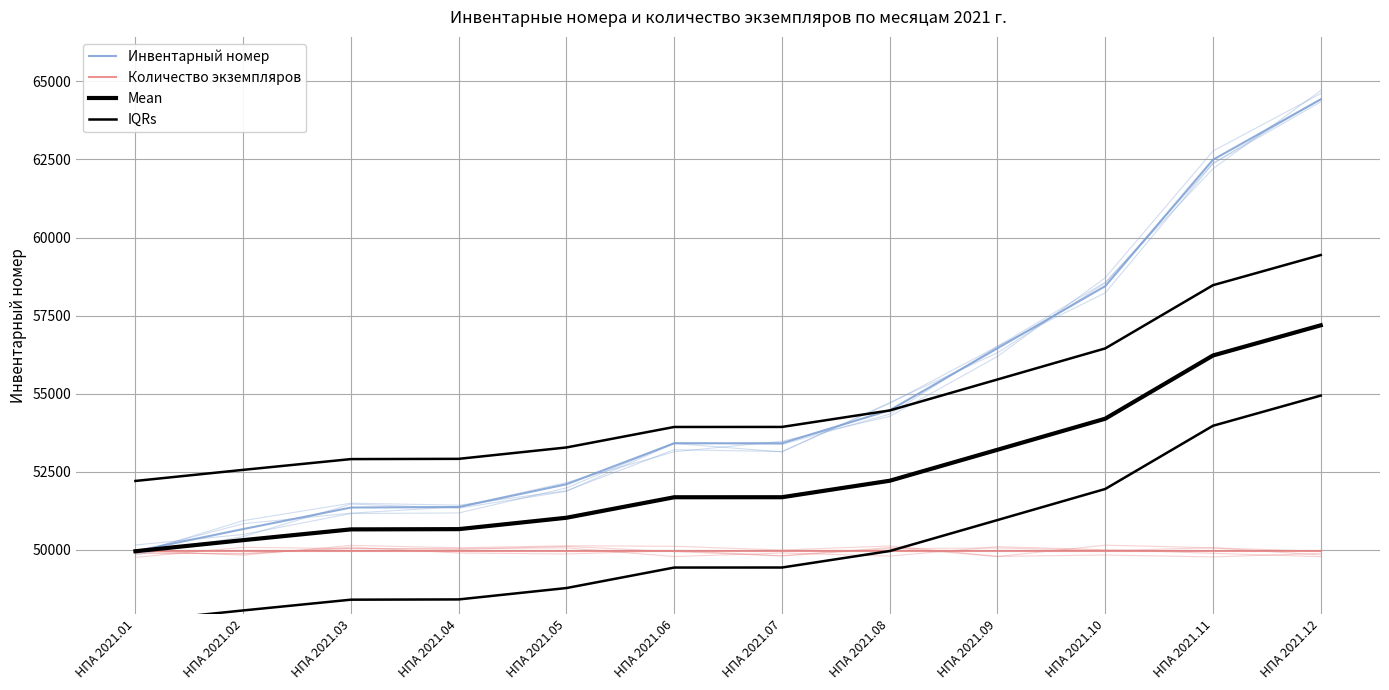

True or false: Количество экземпляров has a value of 25156.3 at НПА 2021.04.

False